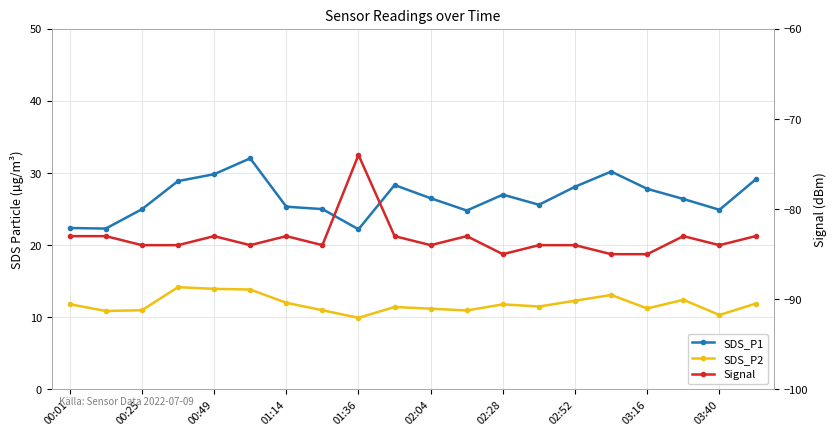

True or false: Signal has a value of -56.0 at 17.

False